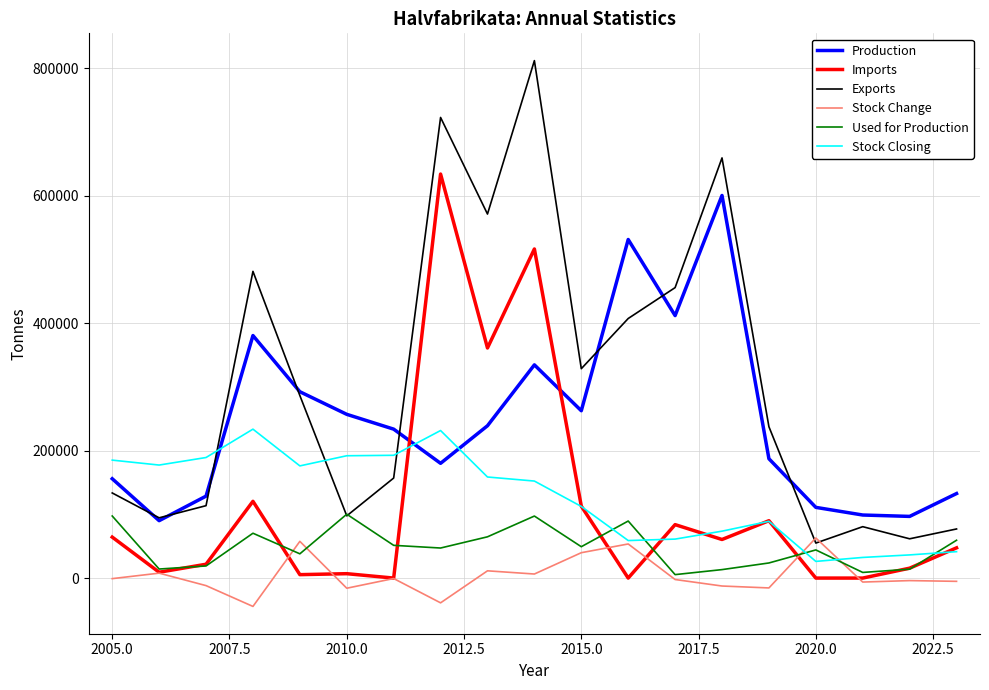

What is the smallest value displayed?

-44474